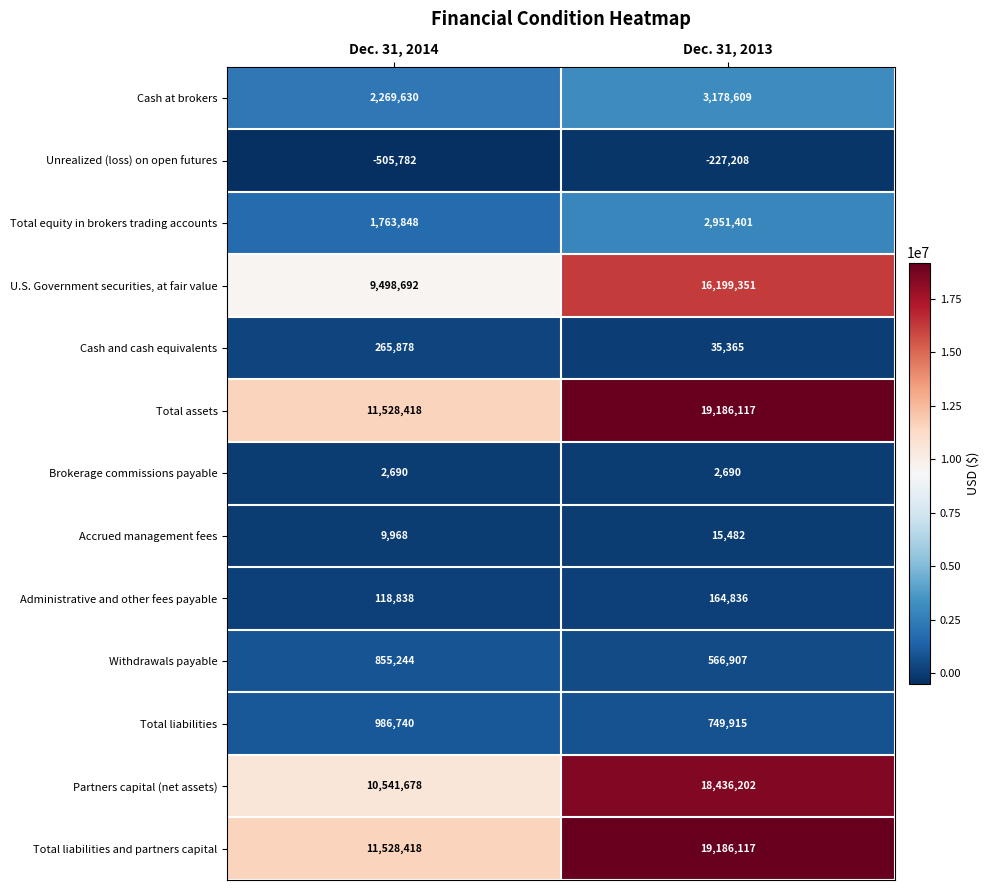

Which category has the lowest value across all series?

Dec. 31, 2014